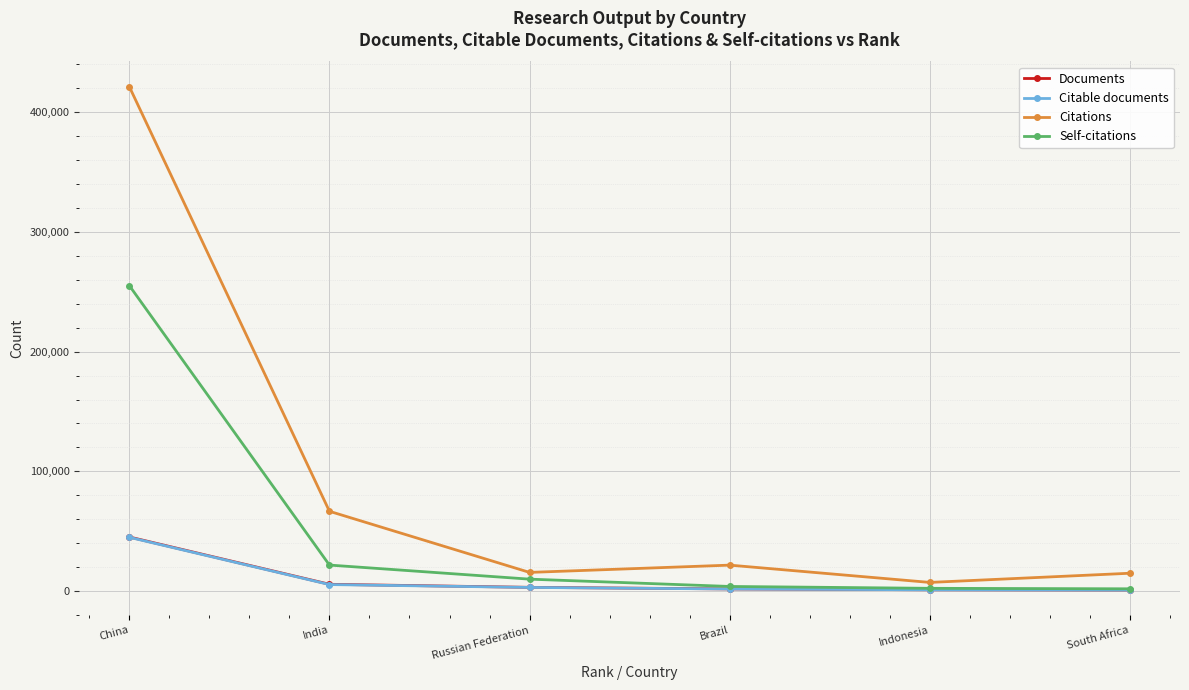

Is the value of Self-citations at India greater than the value of Citations at China?

No